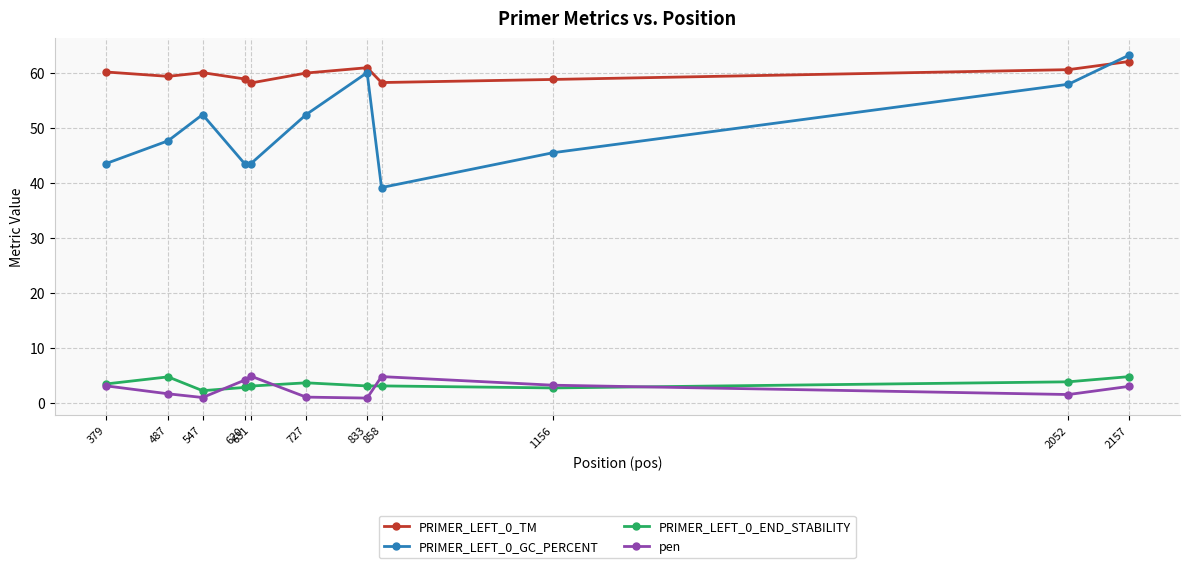

True or false: PRIMER_LEFT_0_END_STABILITY and PRIMER_LEFT_0_GC_PERCENT cross at least once.

False